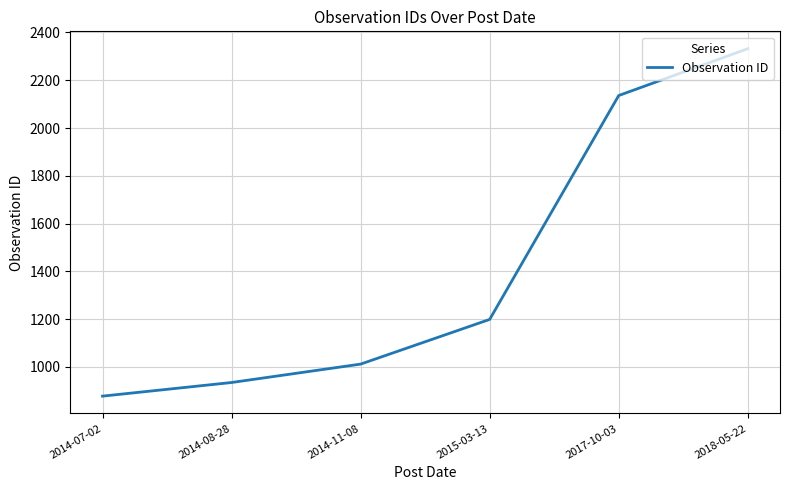

Reading right to left, what are all the values shown in this chart?

2018-05-22=2332	2017-10-03=2136	2015-03-13=1199	2014-11-08=1012	2014-08-28=935	2014-07-02=878